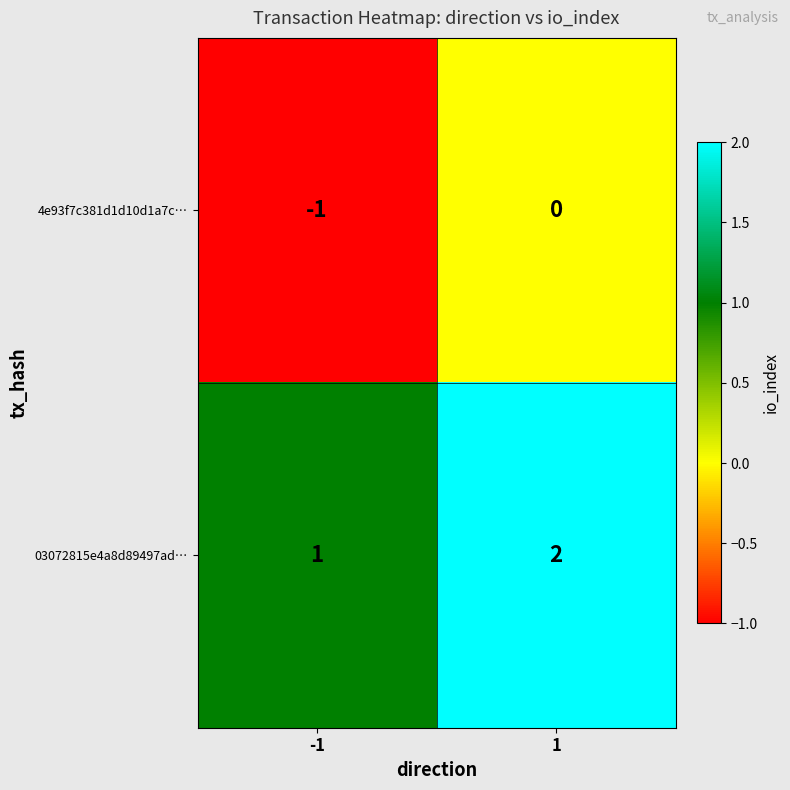

Is it true that 4e93f7c381d1d10d1a7c… equals -1 at -1?

True